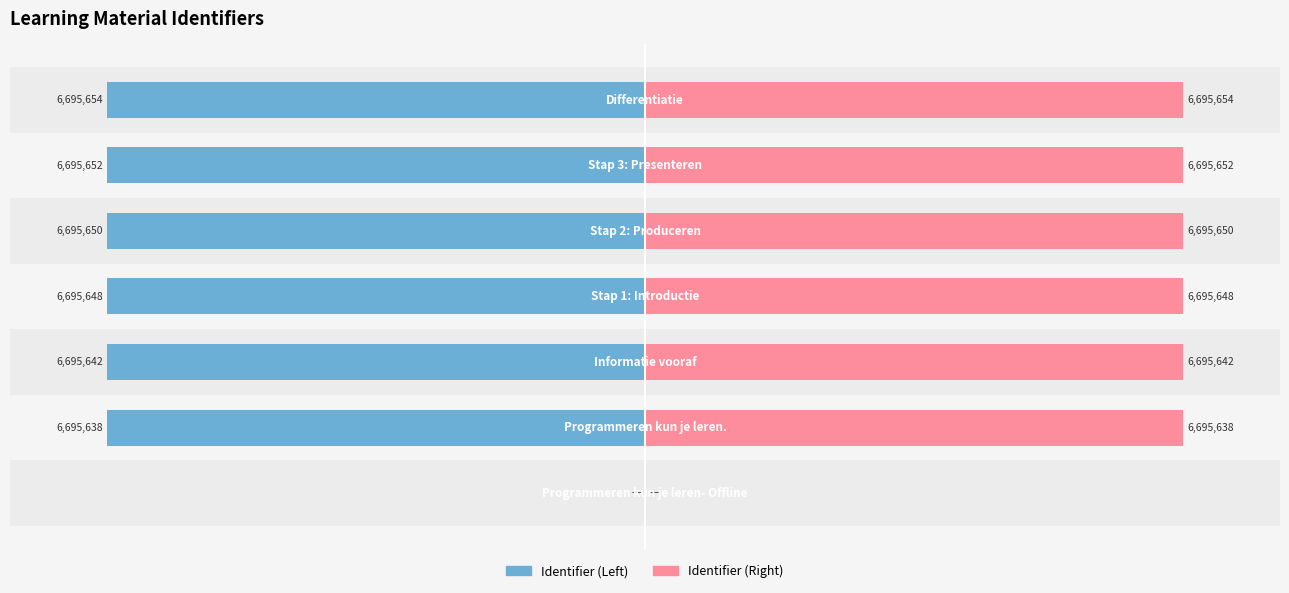

What is the minimum value shown in the chart?

-6695654